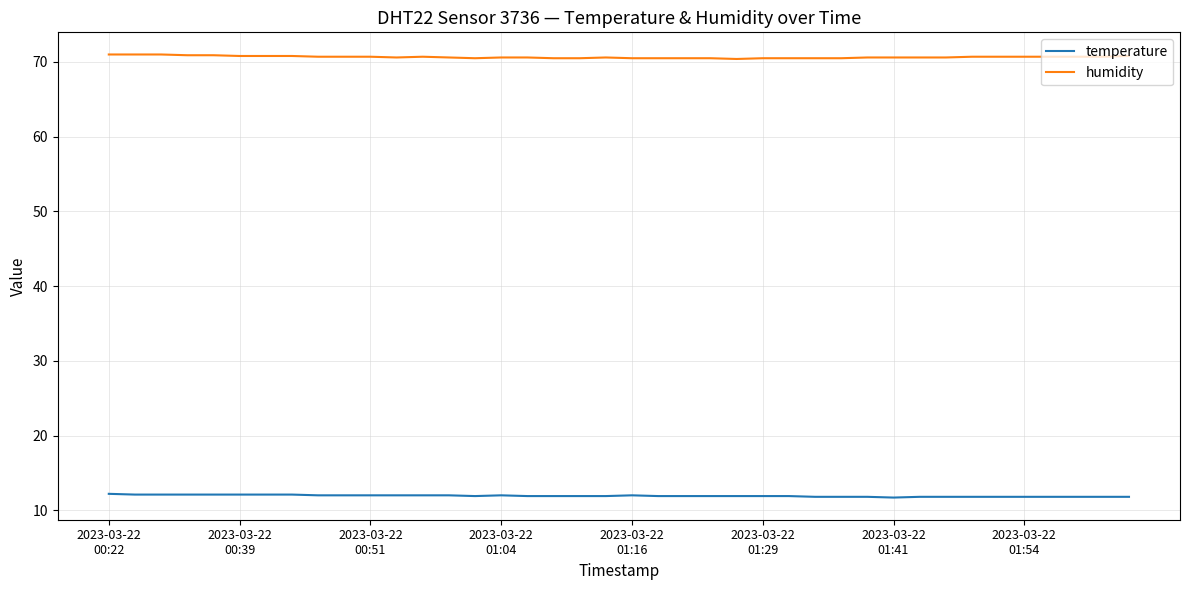

What is the minimum value for temperature?

11.7